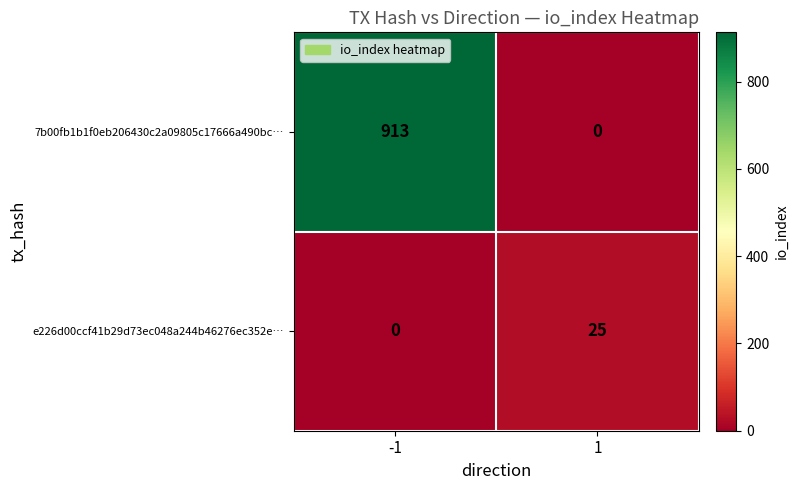

At -1, list the series in order from largest to smallest.

7b00fb1b1f0eb206430c2a09805c17666a490bc…, e226d00ccf41b29d73ec048a244b46276ec352e…